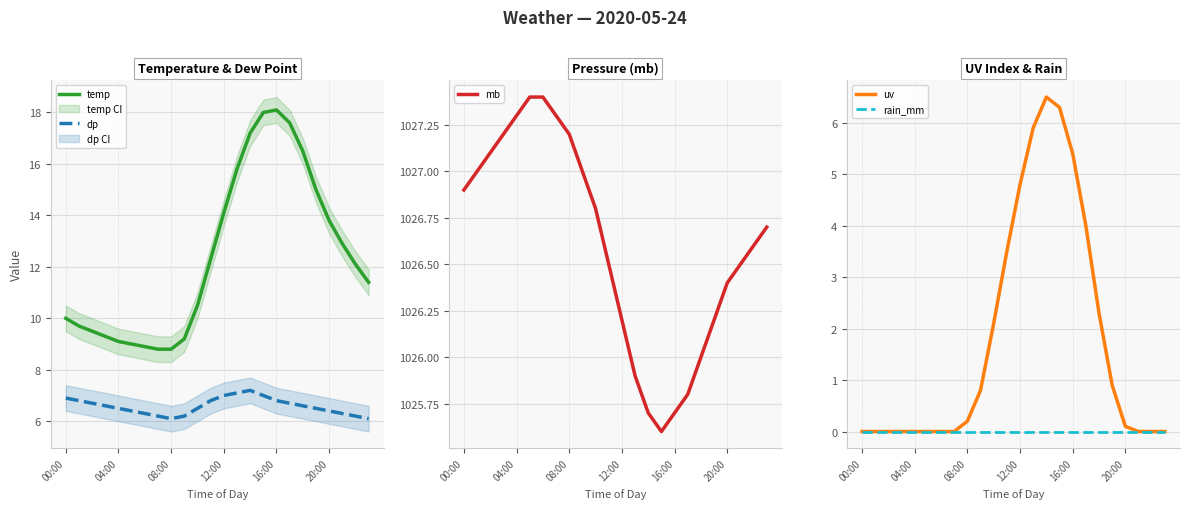

How many distinct data groups are displayed?

5